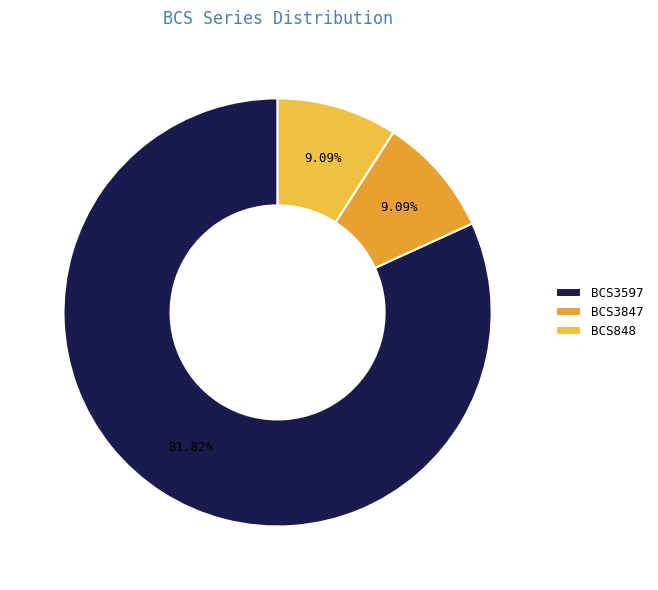

Which category has the biggest portion of the pie?

BCS3597